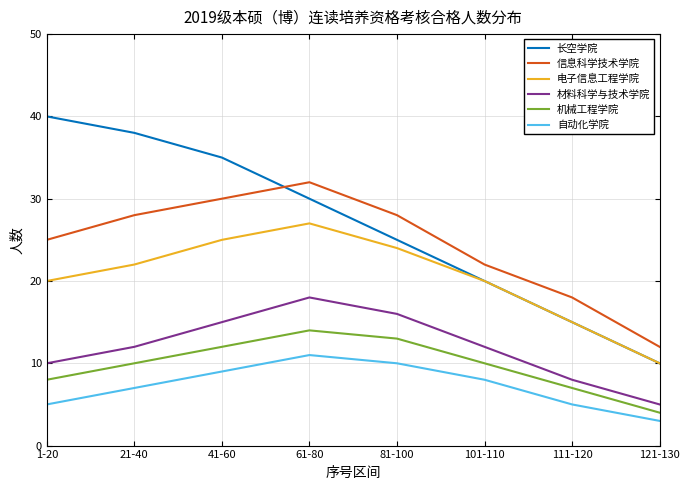

Rank the series by their maximum value, from lowest to highest.

自动化学院, 机械工程学院, 材料科学与技术学院, 电子信息工程学院, 信息科学技术学院, 长空学院